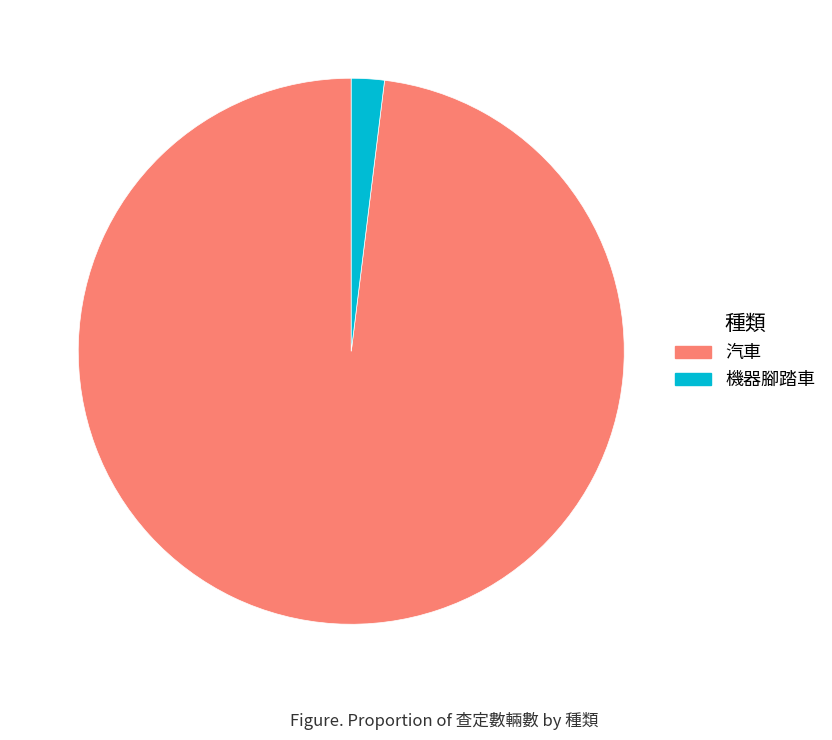

Which slice is the smallest?

機器腳踏車